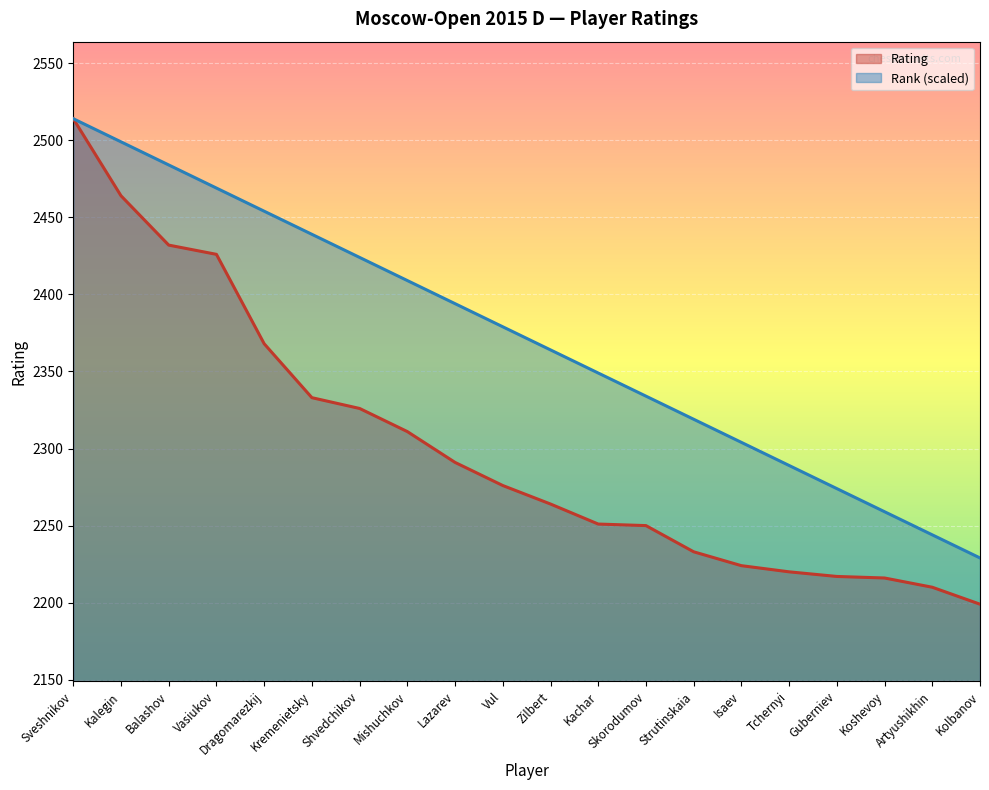

Which label corresponds to the largest value in the chart?

Sveshnikov